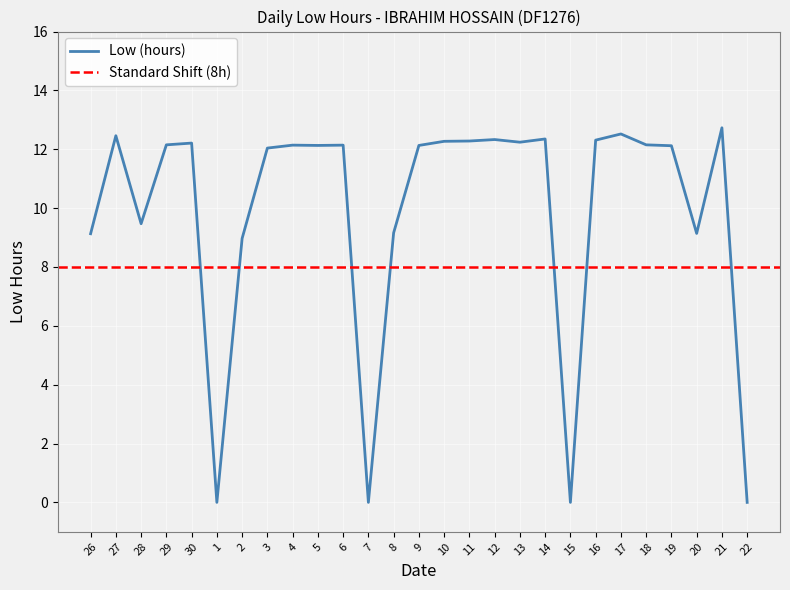

What is the label of the 23rd point from the left?

18